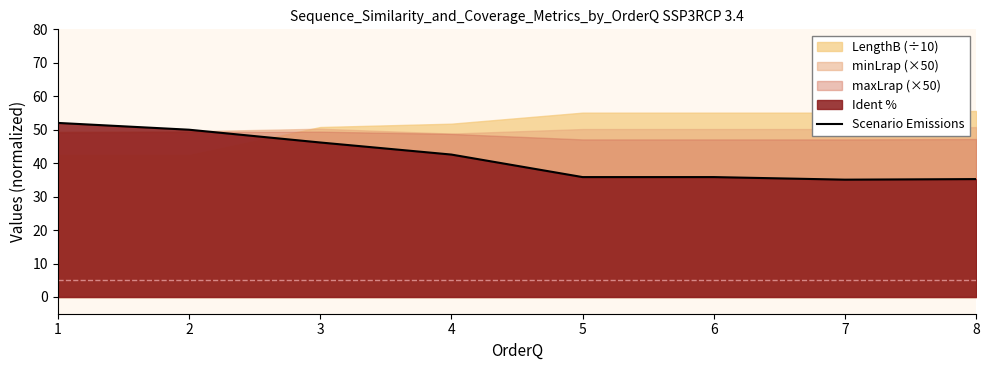

How many lines are shown in the chart?

1